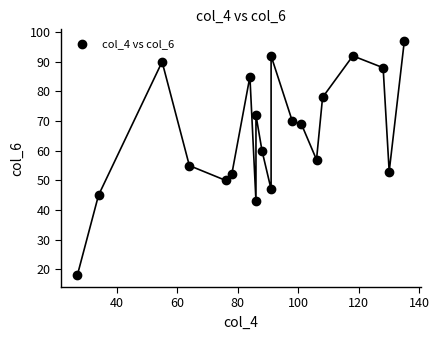

What is the range of Y values (max minus min)?

79